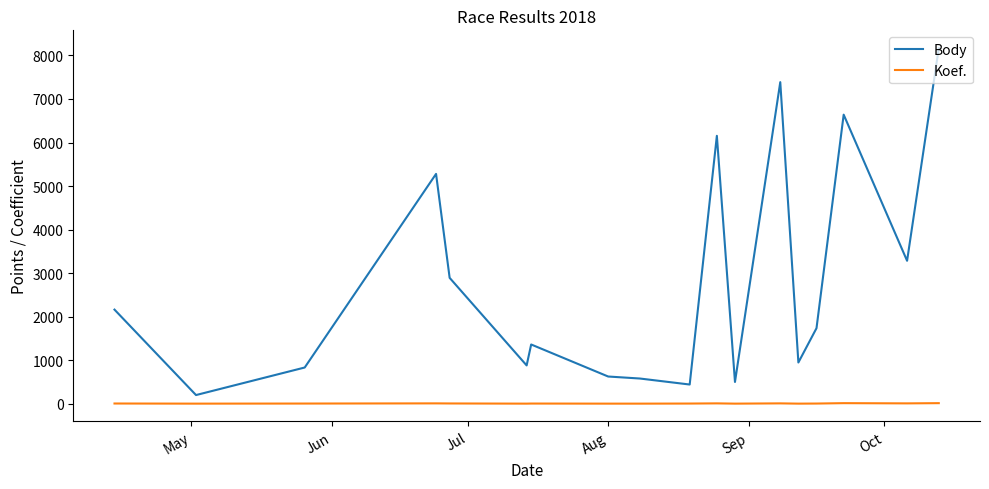

Which series has the widest spread of values?

Body